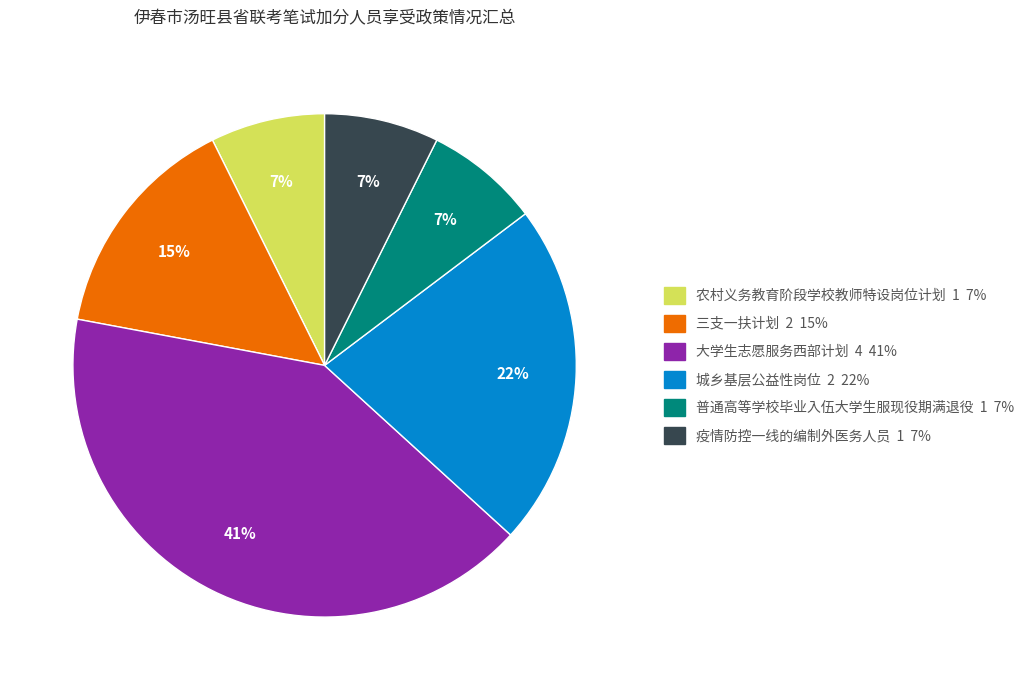

To the nearest percent, what is the average slice percentage?

17%